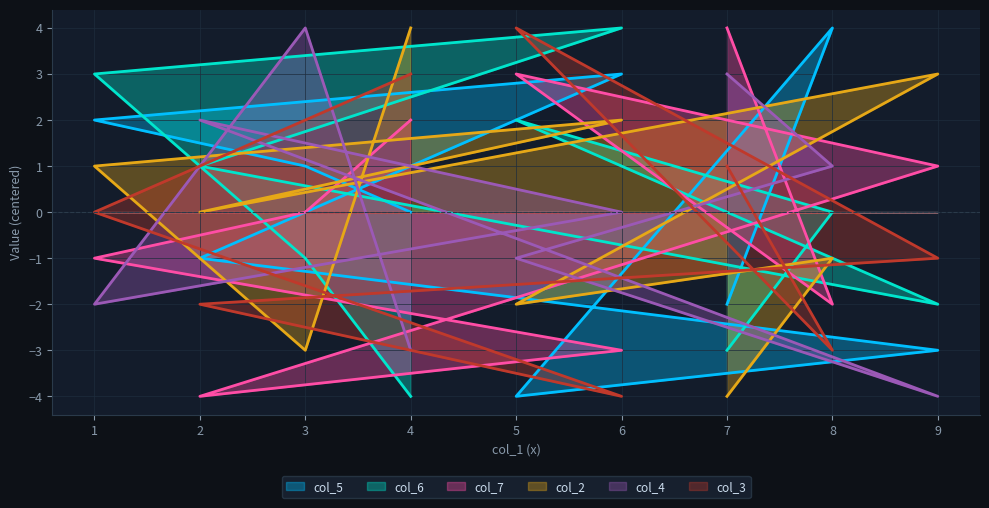

How many data points in col_7 are above 0?

4